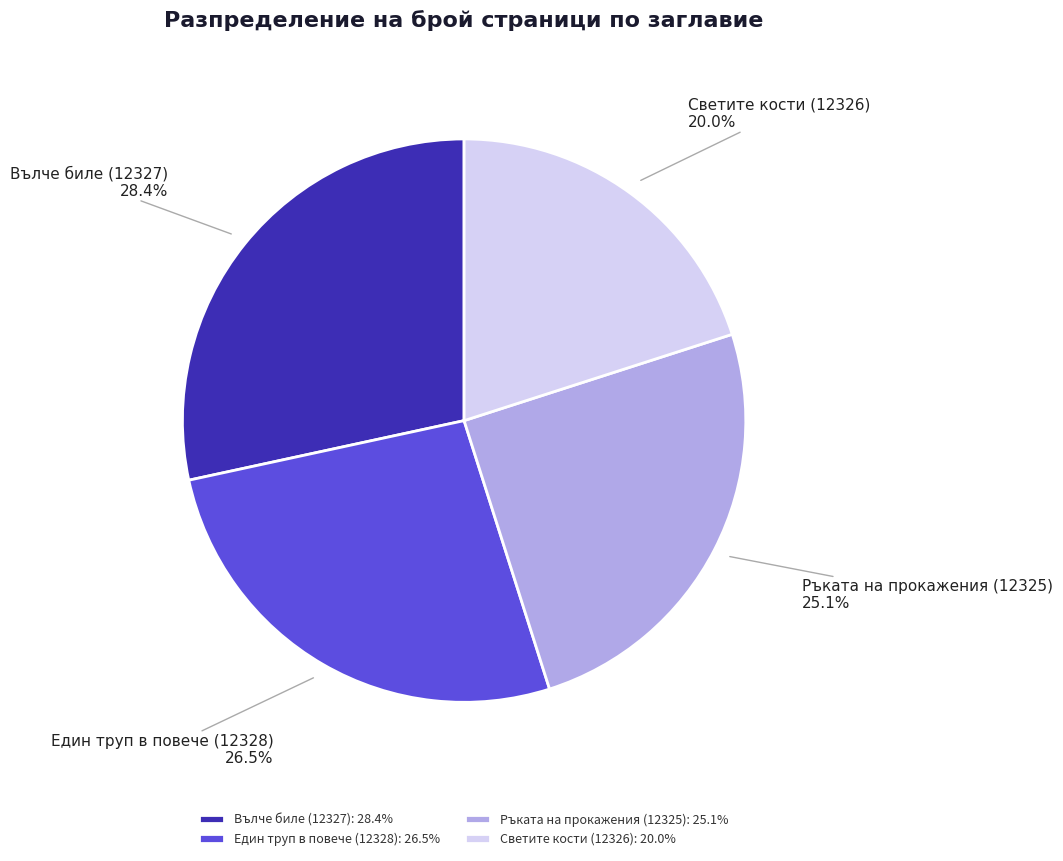

Does Ръката на прокажения (12325) account for over 50% of the chart?

No